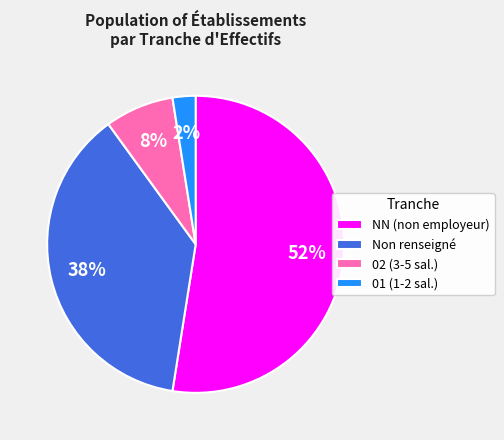

Between Non renseigné and NN (non employeur), which is larger?

NN (non employeur)